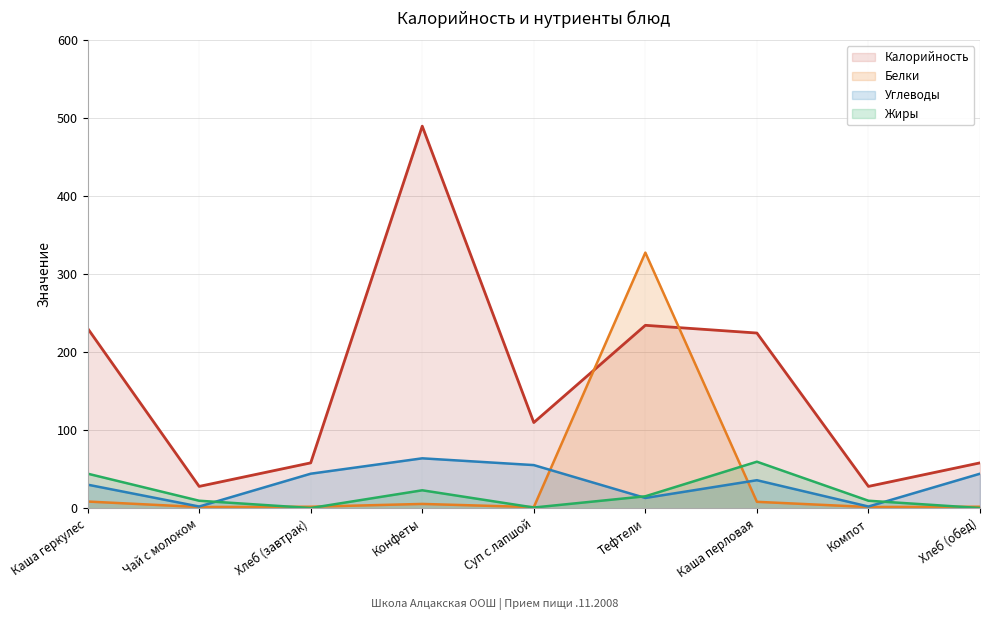

What is the maximum value for Белки?

327.8